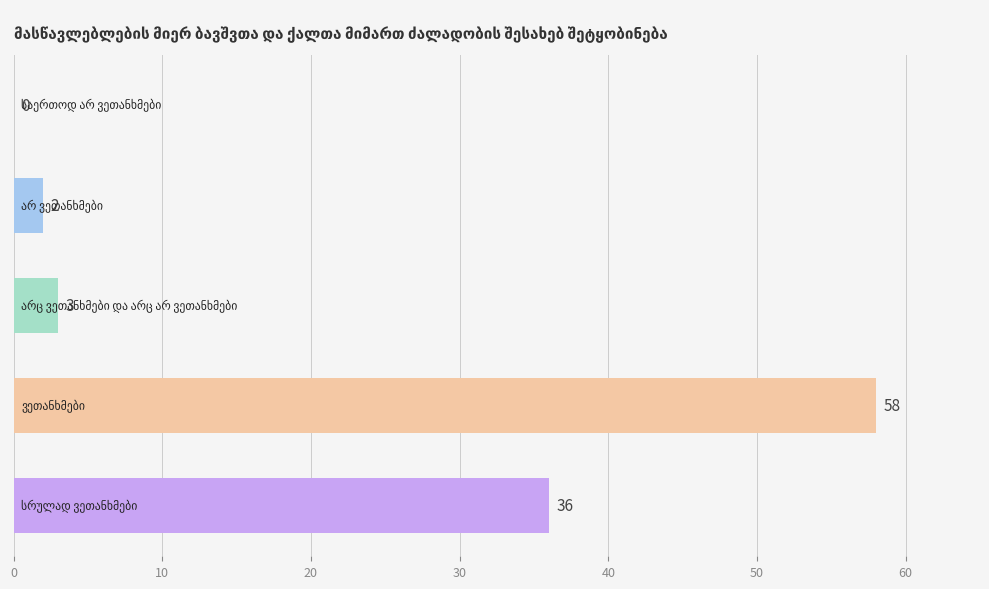

What is the sum of all values?

99